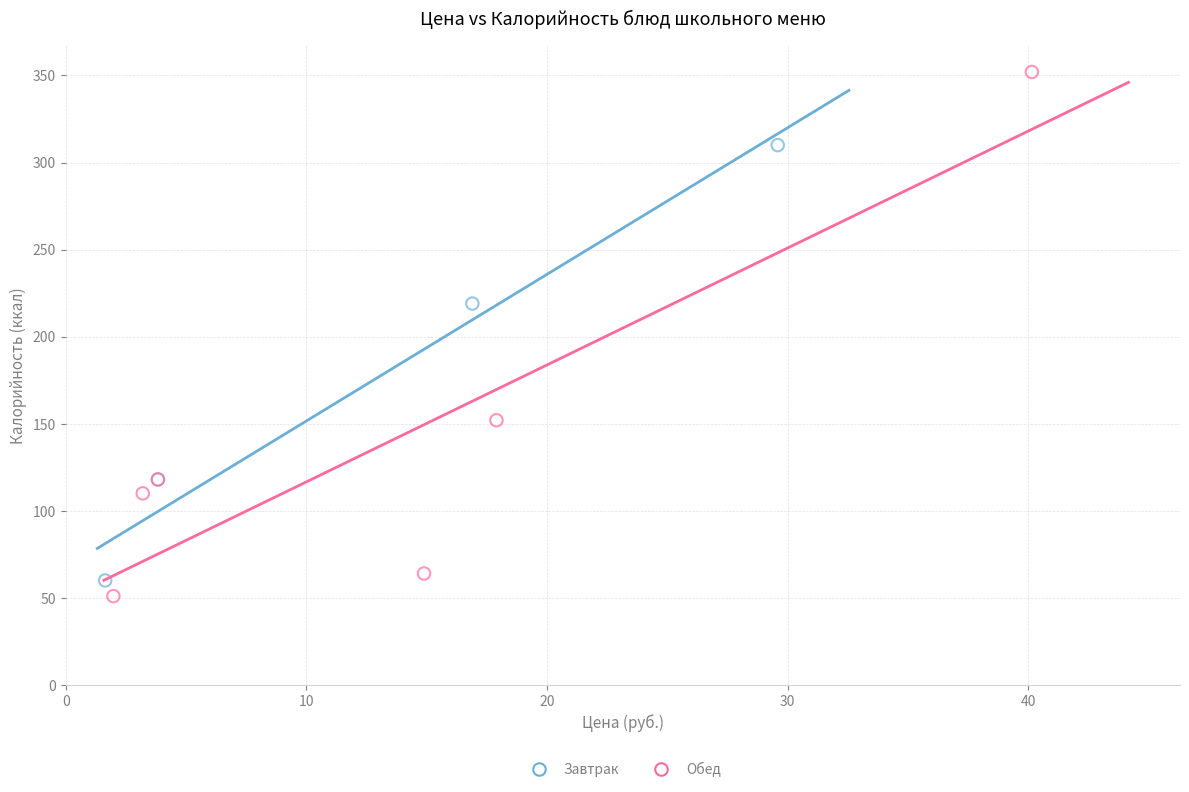

Which series has the widest spread of Y values?

Обед